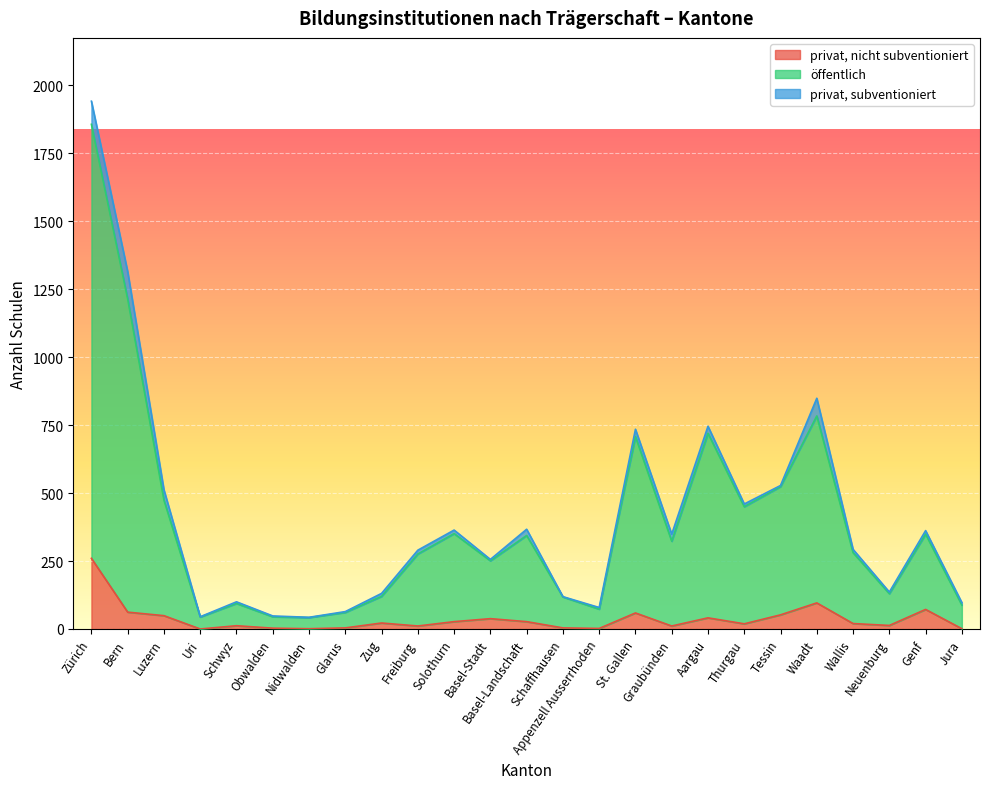

True or false: öffentlich and privat, nicht subventioniert cross at least once.

False